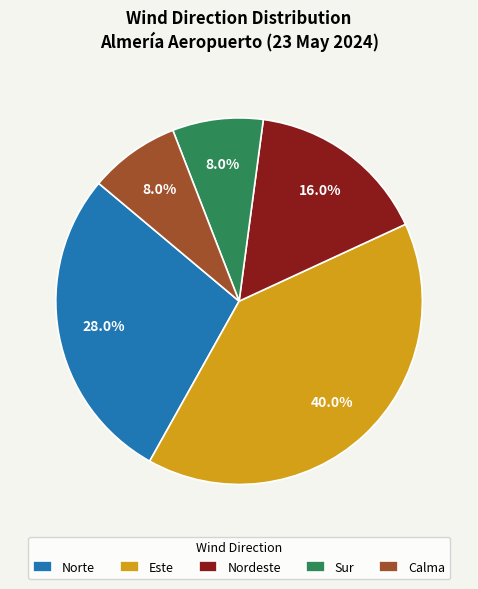

The Norte slice represents 22% of the pie. True or false?

False